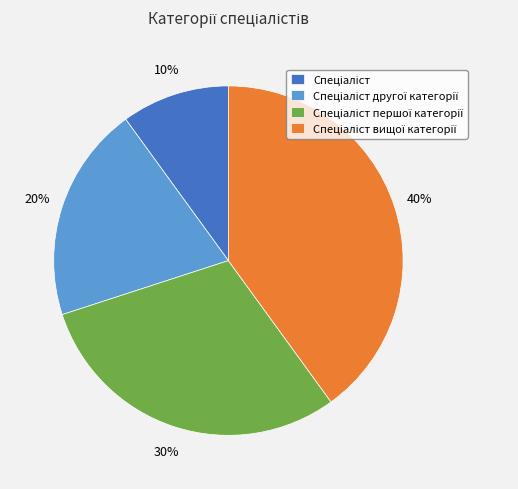

To the nearest percent, what is the average slice percentage?

25%